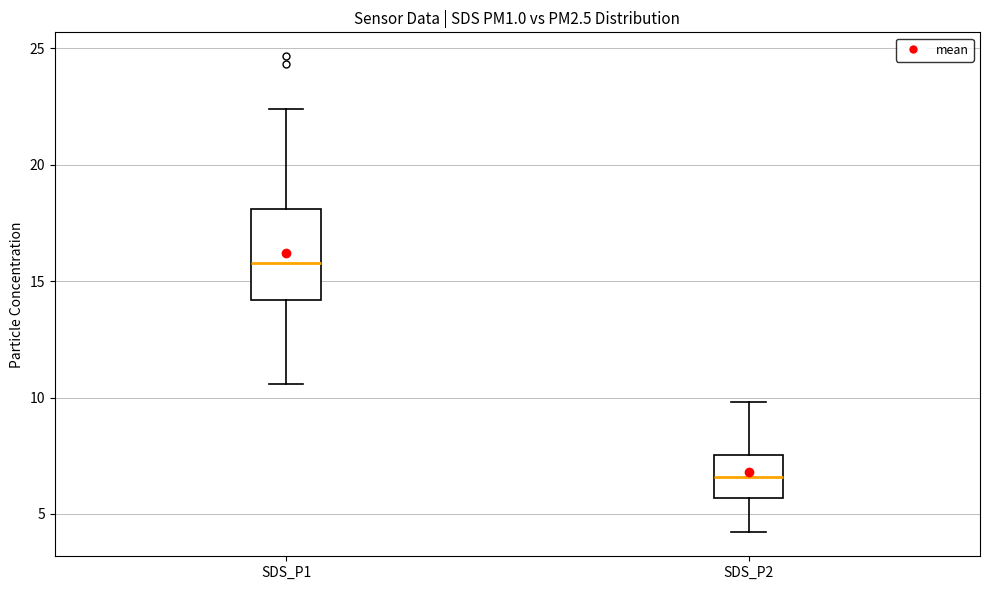

Which box's median line is the highest?

SDS_P1